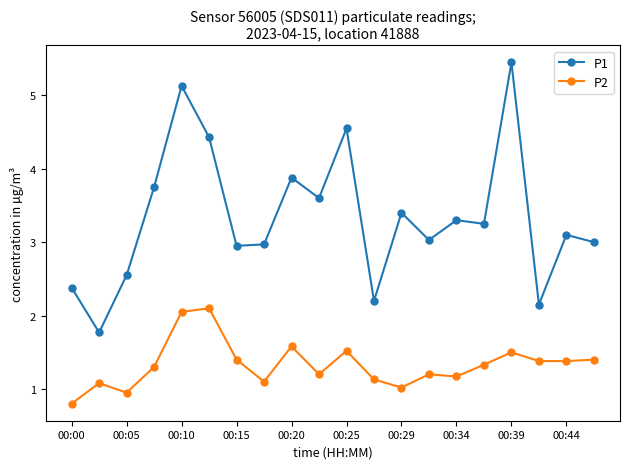

How many lines are shown in the chart?

2